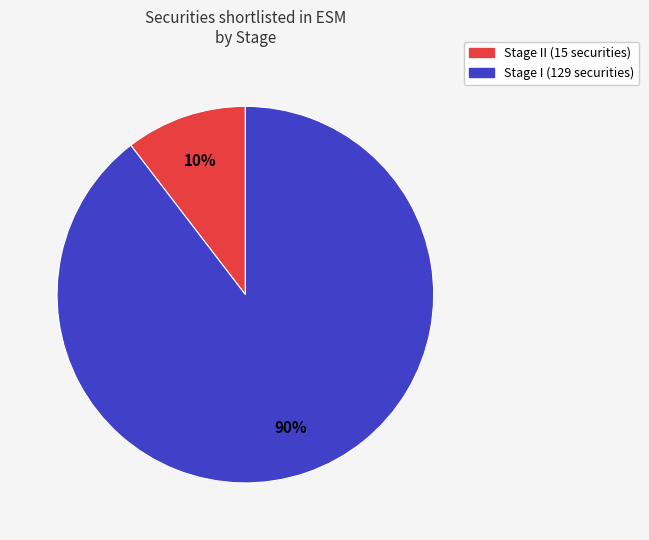

To the nearest percent, what is the average slice percentage?

50%